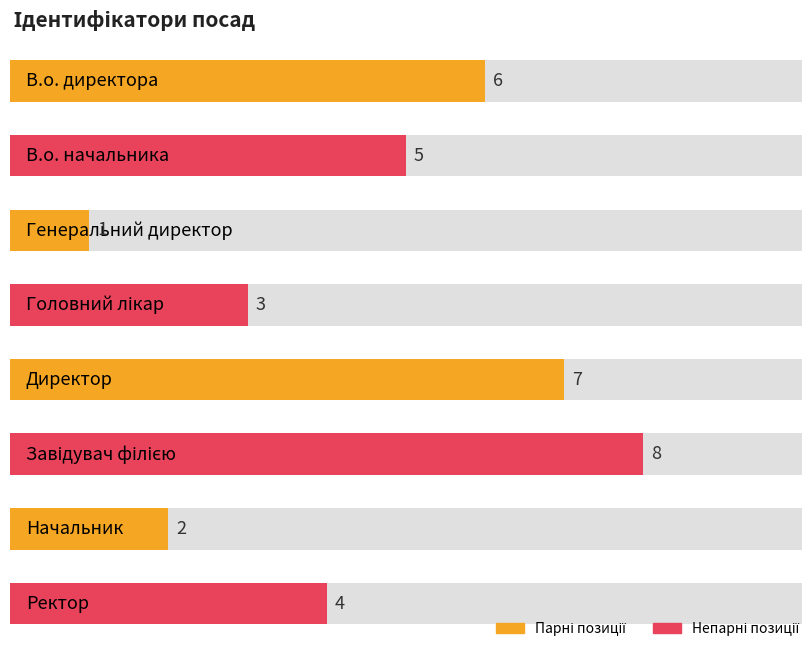

What is the change in value from В.о. начальника to Головний лікар?

-2